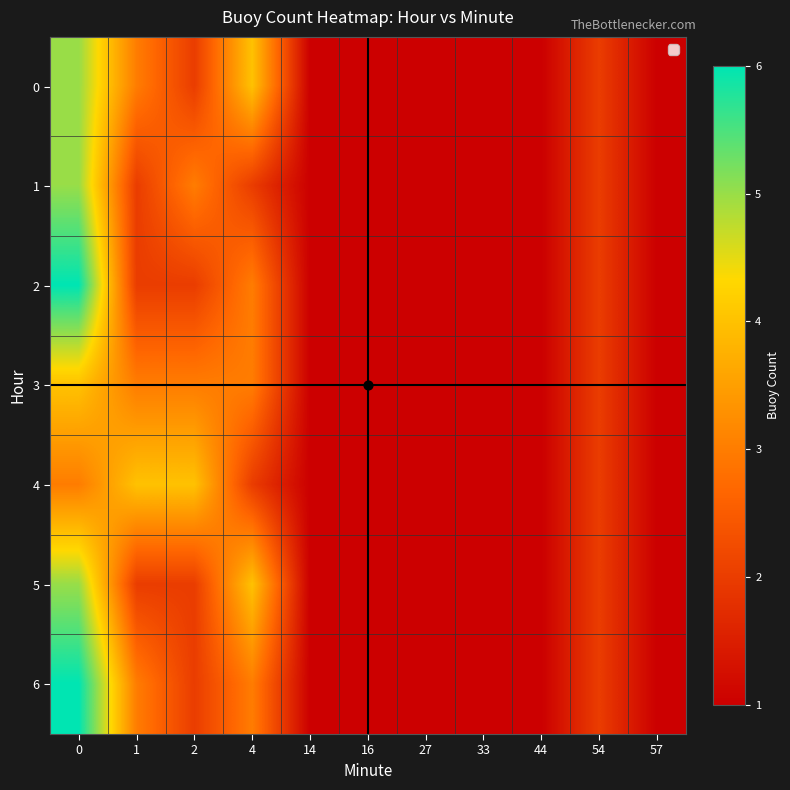

Reading right to left, what are all the values shown in this chart?

0: 57=1	54=2	44=1	33=1	27=1	16=1	14=1	4=4	2=2	1=3	0=5
1: 57=1	54=2	44=1	33=1	27=1	16=1	14=1	4=2	2=3	1=2	0=5
2: 57=1	54=2	44=1	33=1	27=1	16=1	14=1	4=3	2=2	1=2	0=6
3: 57=1	54=2	44=1	33=1	27=1	16=1	14=1	4=3	2=3	1=3	0=4
4: 57=1	54=2	44=1	33=1	27=1	16=1	14=1	4=2	2=4	1=4	0=3
5: 57=1	54=2	44=1	33=1	27=1	16=1	14=1	4=4	2=2	1=2	0=5
6: 57=1	54=2	44=1	33=1	27=1	16=1	14=1	4=3	2=2	1=3	0=6